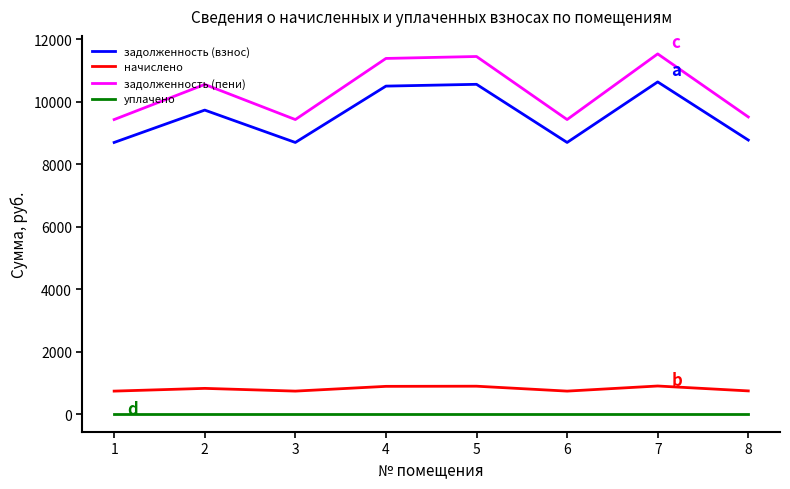

What is the total value across all series at 6?

18862.9